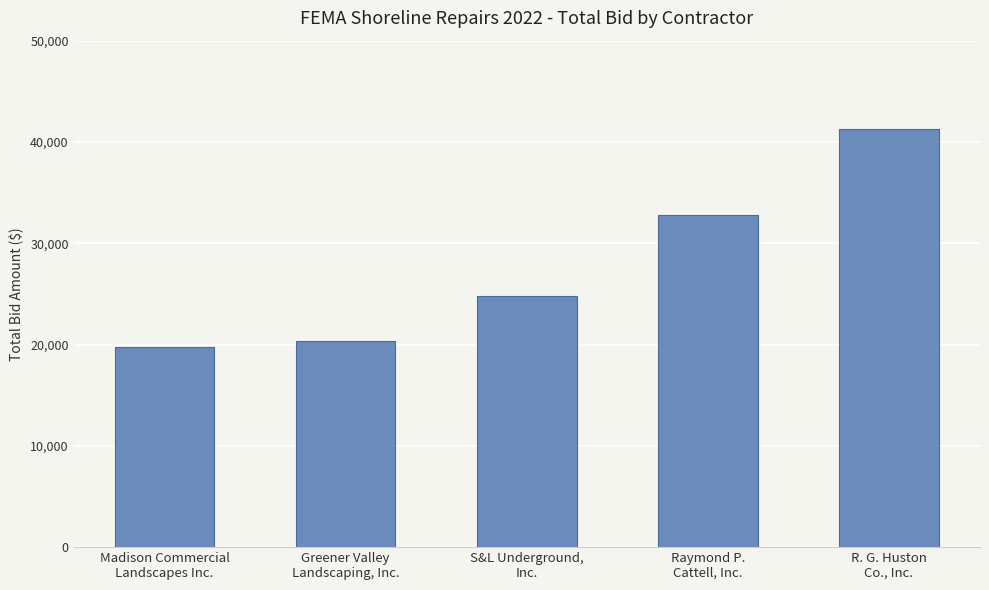

The value at S&L Underground,
Inc. is 14109.3. True or false?

False